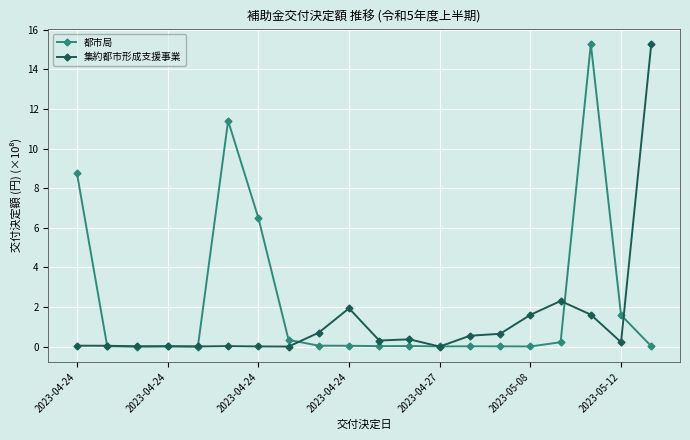

True or false: 集約都市形成支援事業 has more than 2 interior local peaks.

True